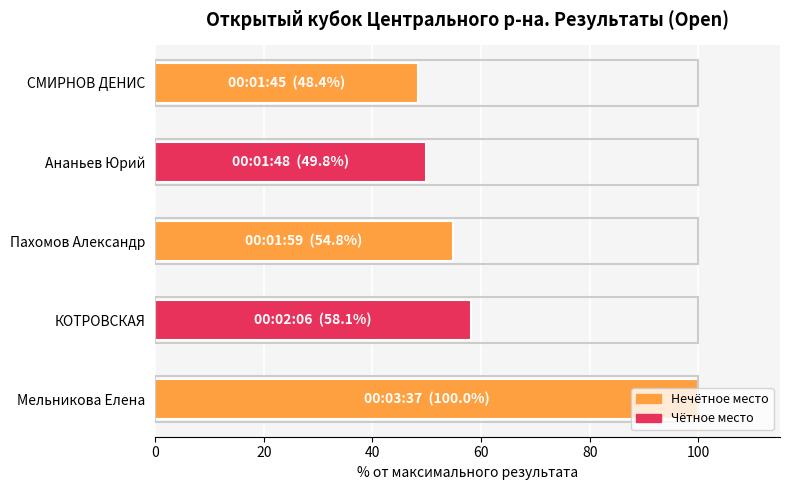

What is the change in value from Ананьев Юрий to Пахомов Александр?

+5.1